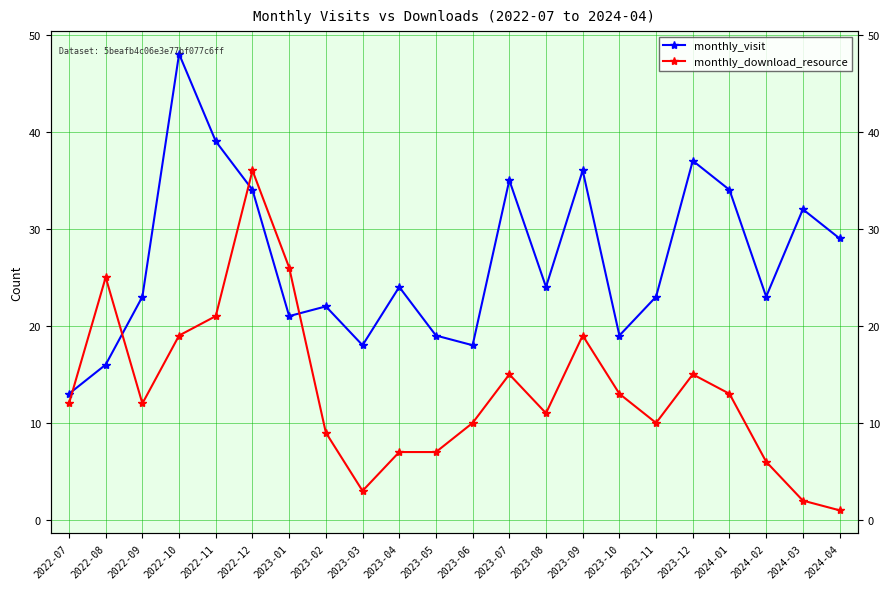

Rank the series by their maximum value, from highest to lowest.

monthly_visit, monthly_download_resource